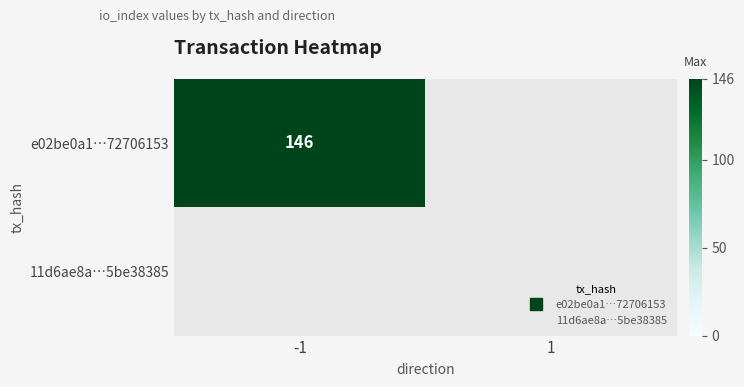

Rank the series at io_index from highest to lowest value.

e02be0a1a0b803f37a6637f29ab580872706153, 11d6ae8aa3770204e97182e1b0e971d15be3838